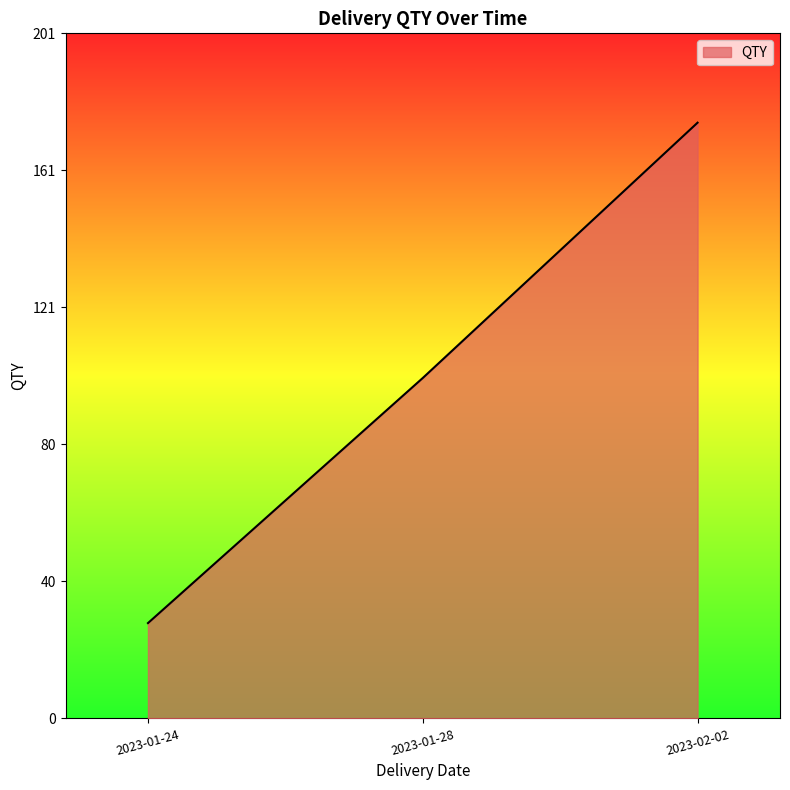

What is the difference between the maximum and second lowest values?

75